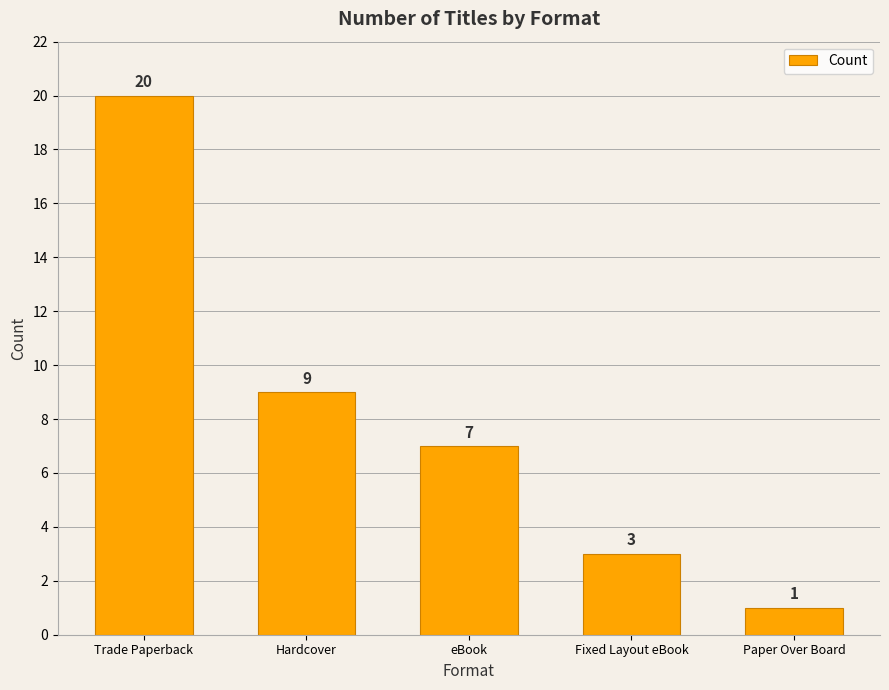

What is the smallest value displayed?

1